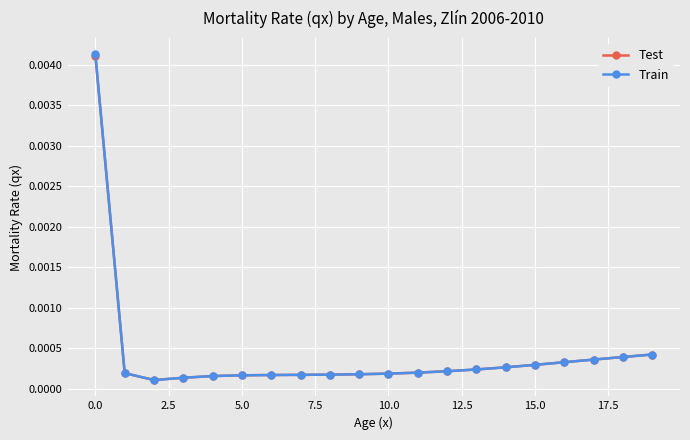

Count the number of data series in this chart.

2